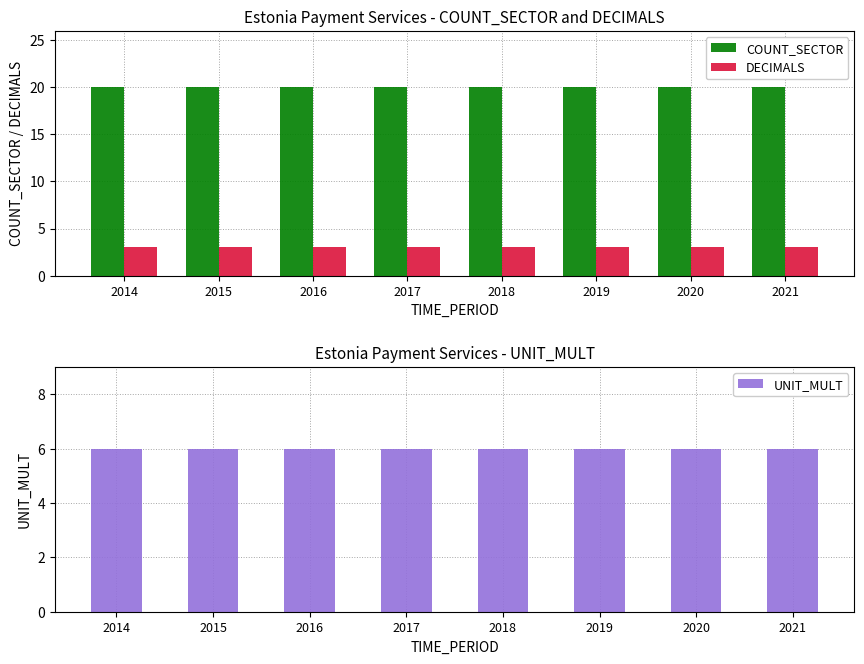

Is the value of DECIMALS at 2018 greater than the value of UNIT_MULT at 2018?

No